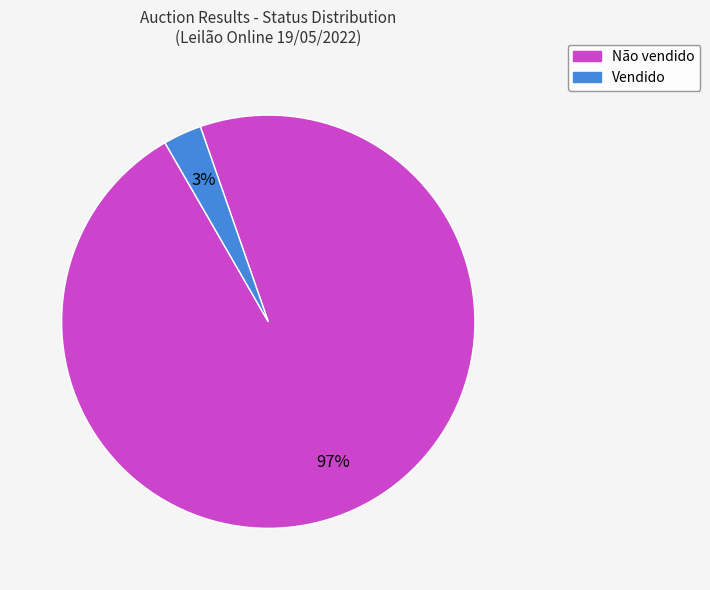

Combined, do Vendido and Não vendido account for over 50%?

Yes